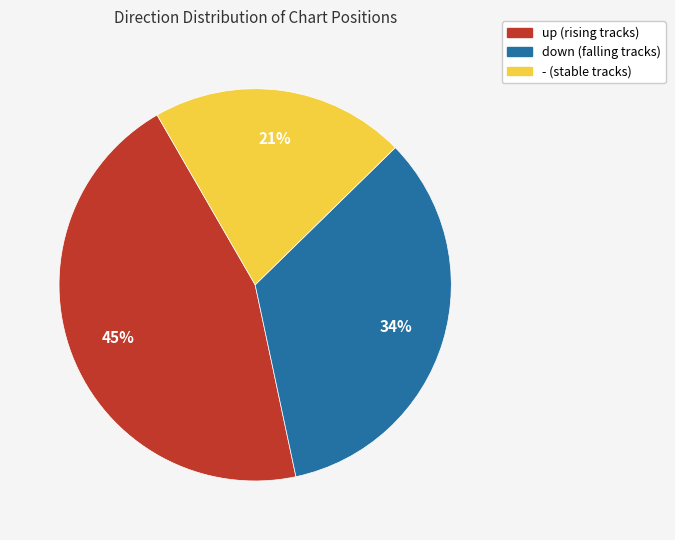

True or false: - accounts for 9% of the total.

False